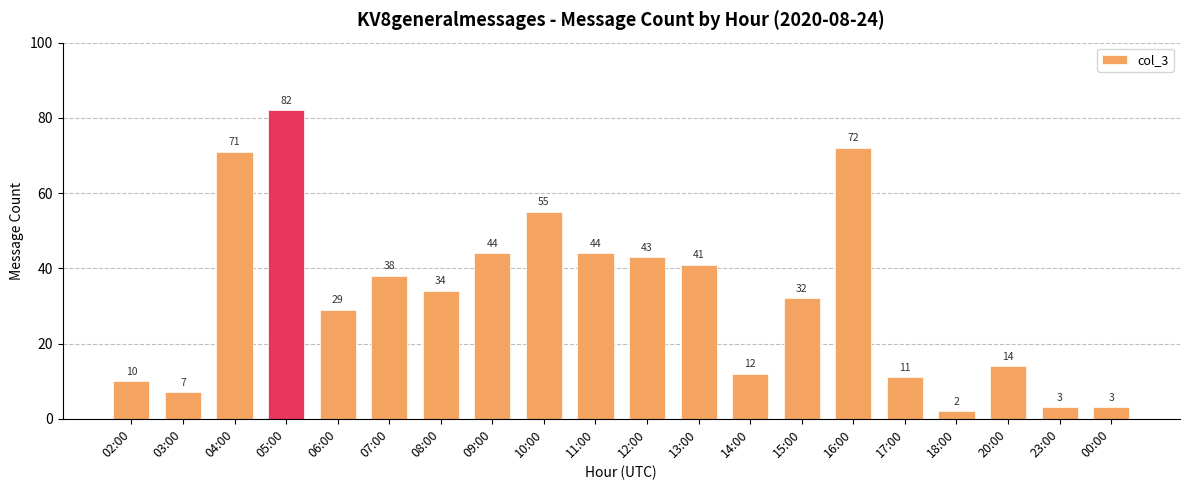

How many data points does each series have?

20